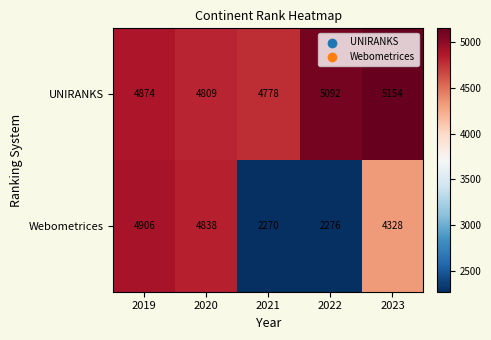

True or false: Webometrices has a value of 2270 at 2021.

True